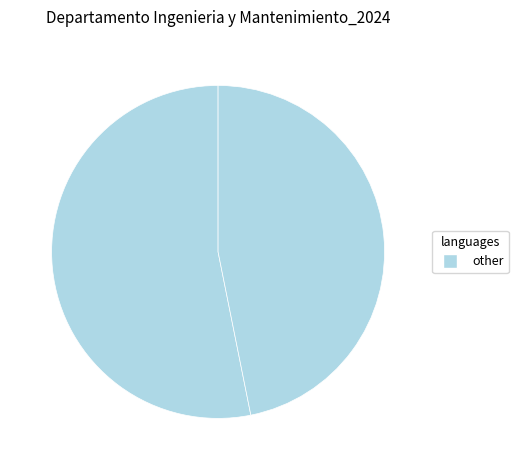

How many slices are in this pie chart?

2